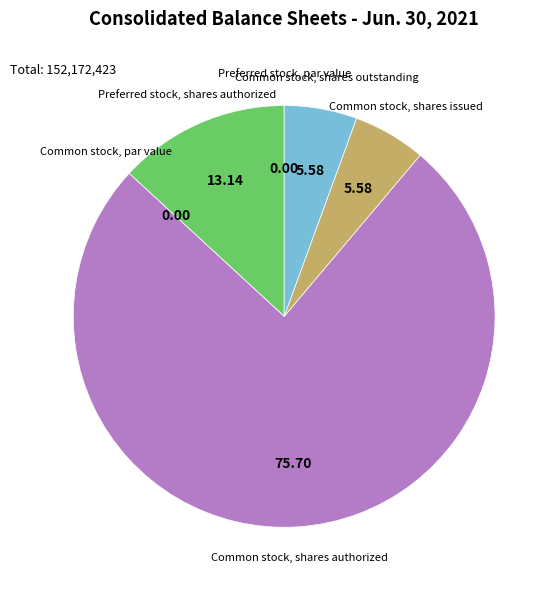

Is there any slice that represents more than half of the pie?

Yes